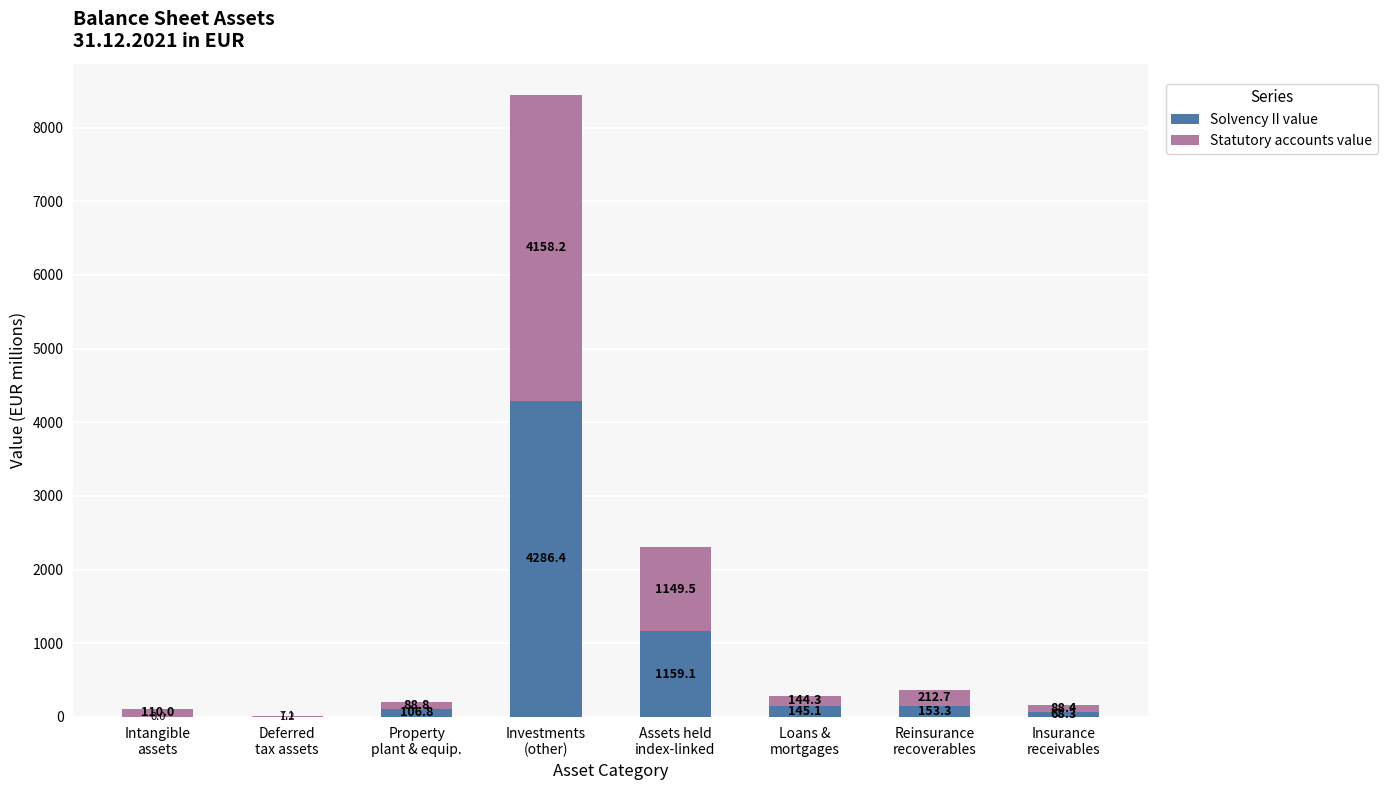

What is the maximum value for Solvency II value?

4286.4